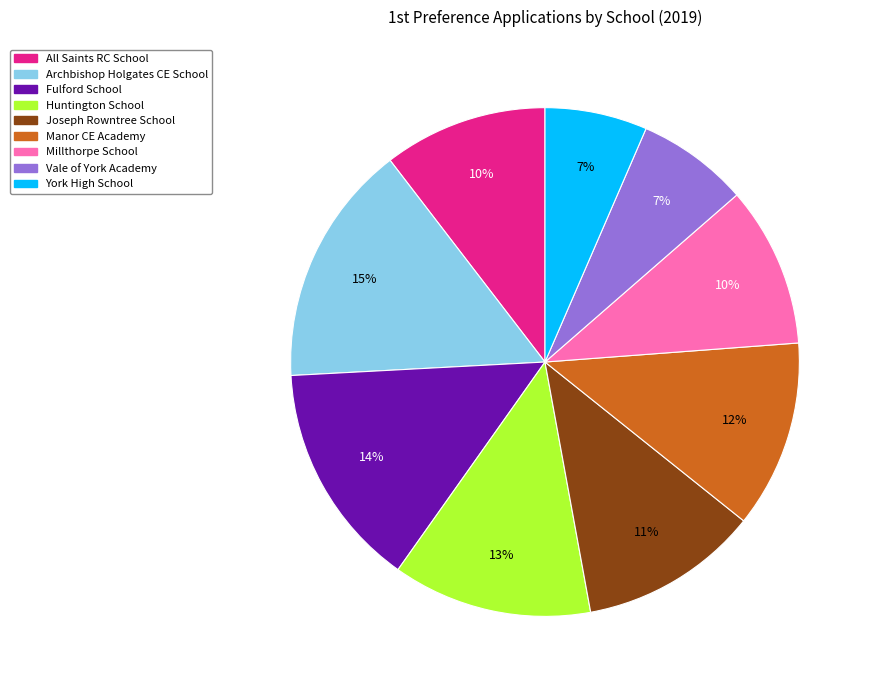

The York High School slice represents 1% of the pie. True or false?

False